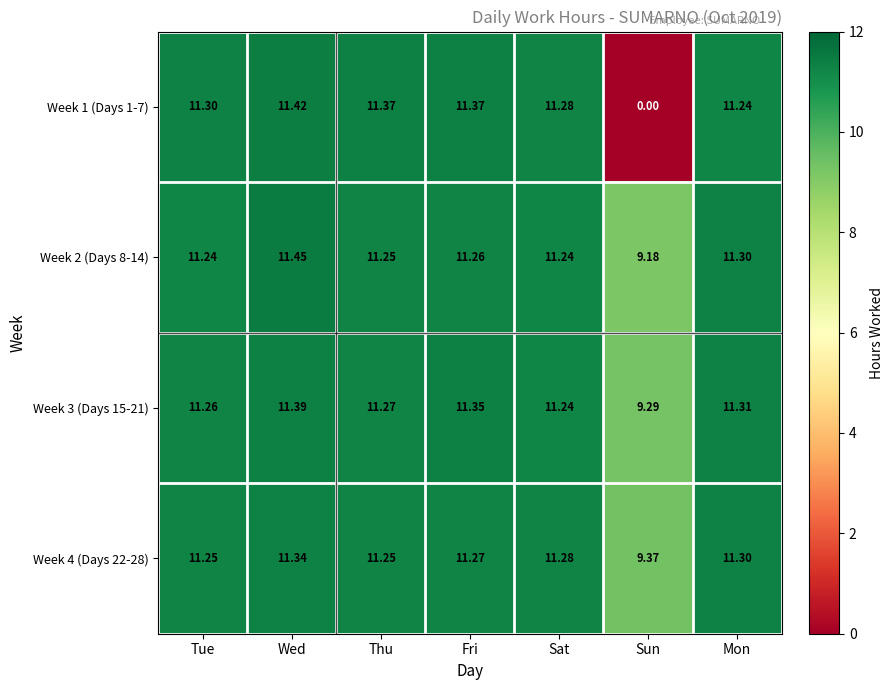

At which category does the chart reach its minimum across all series?

Sun